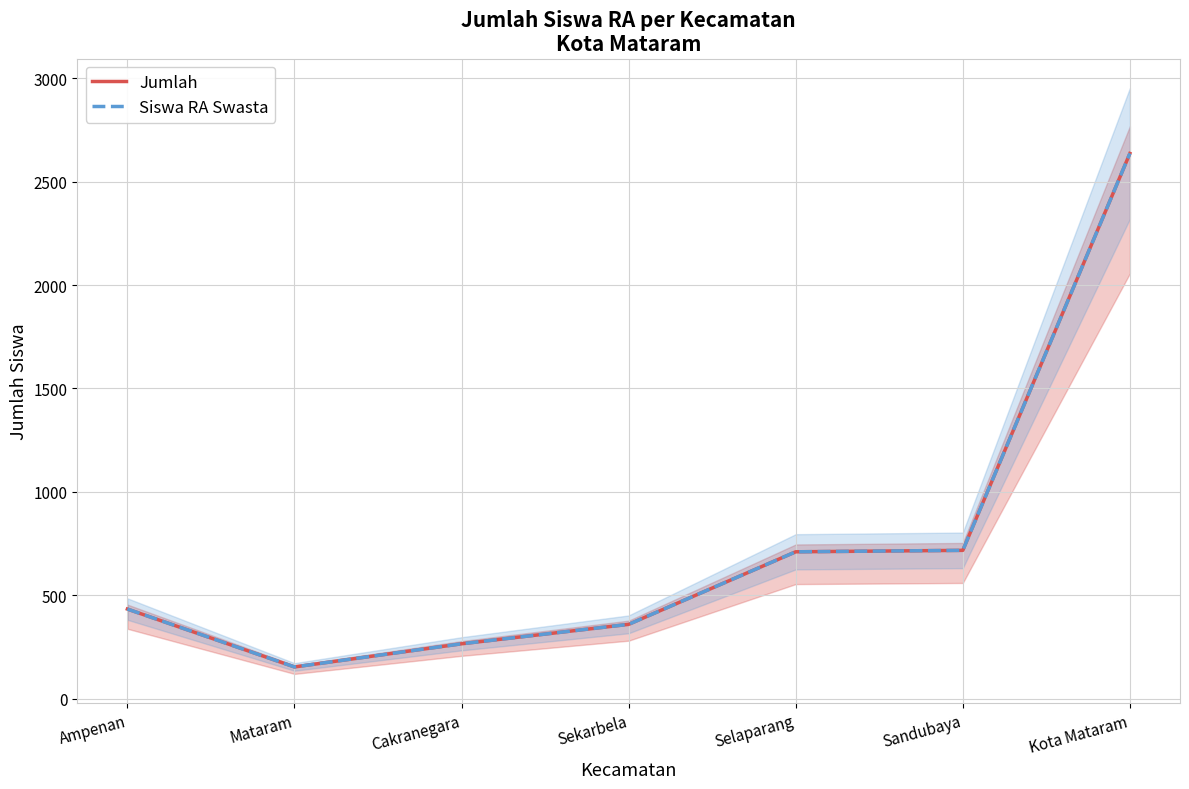

True or false: Siswa RA Swasta and Jumlah intersect in this chart.

False